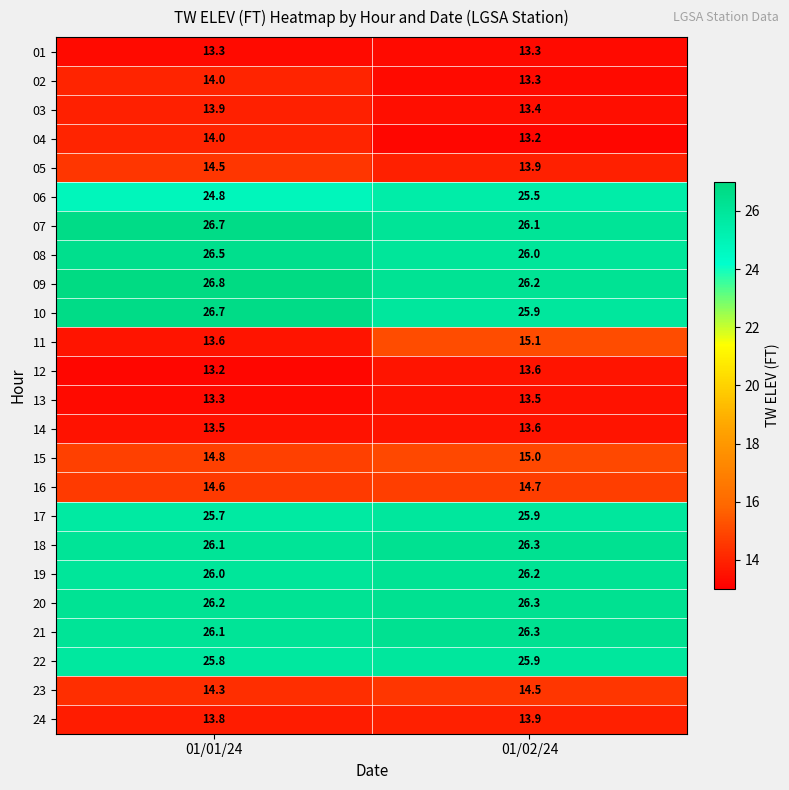

Rank the categories by 04 value from lowest to highest.

01/02/24, 01/01/24